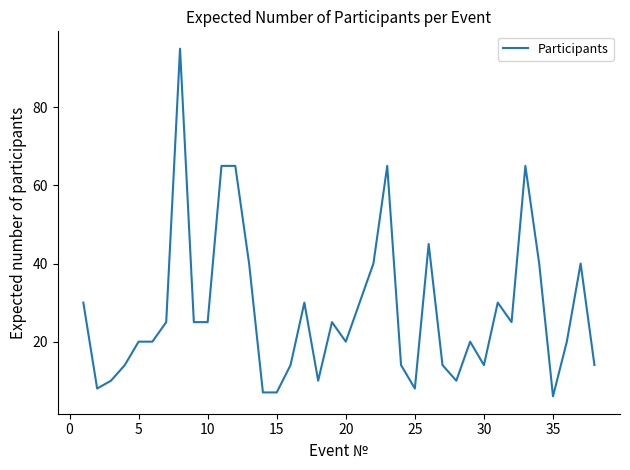

What is the minimum value shown in the chart?

6